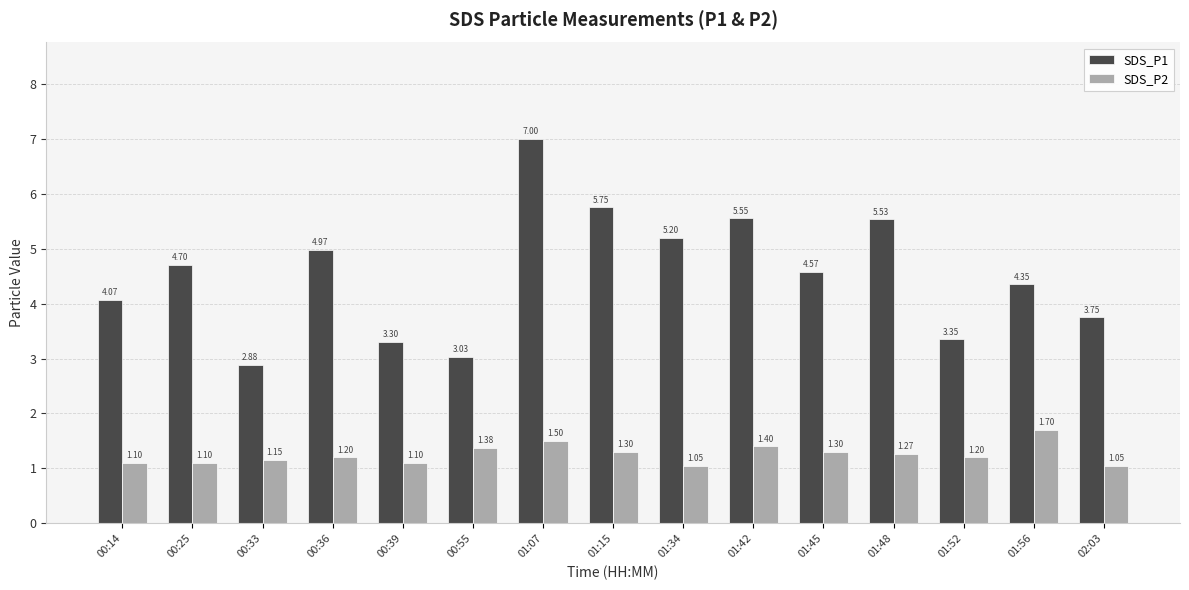

Count the number of categories in the chart.

15